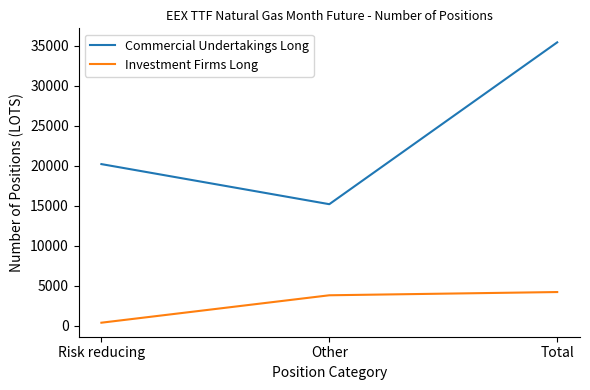

The value of Investment Firms Long at Risk reducing is 404.0. True or false?

True